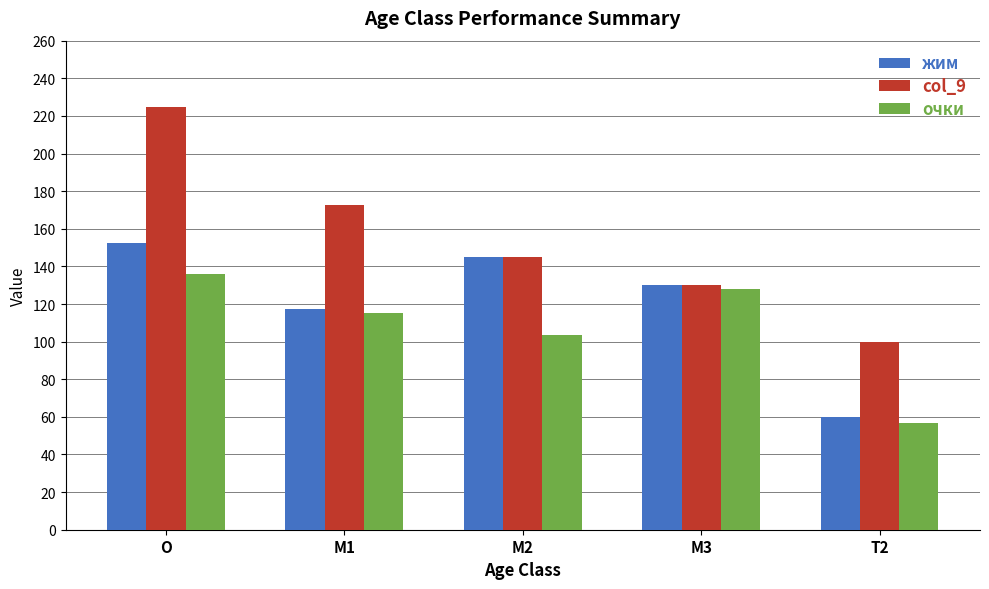

Which series has the largest total across all categories?

col_9